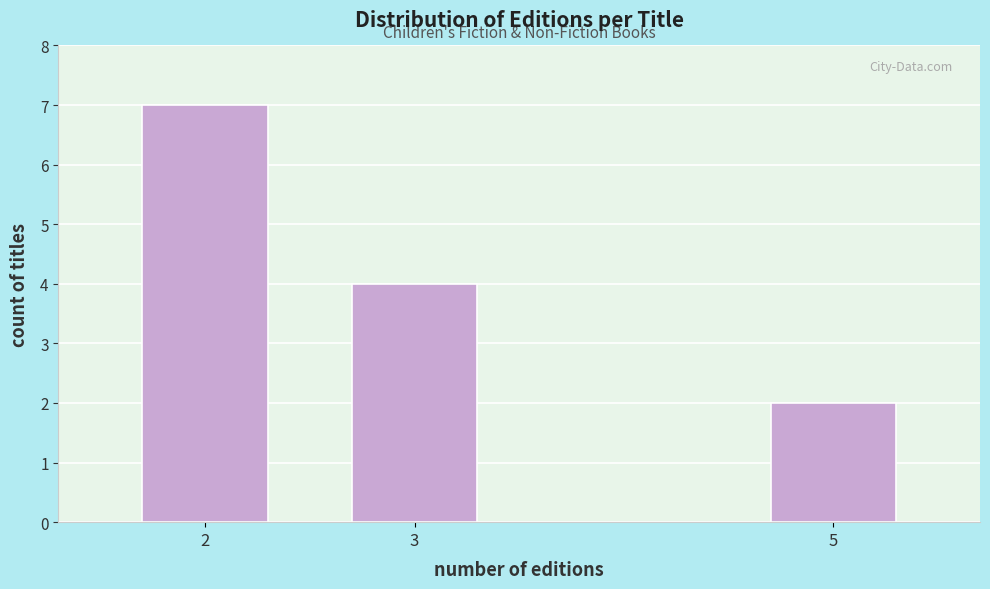

Reading right to left, list all the values displayed in this chart.

2	4	7